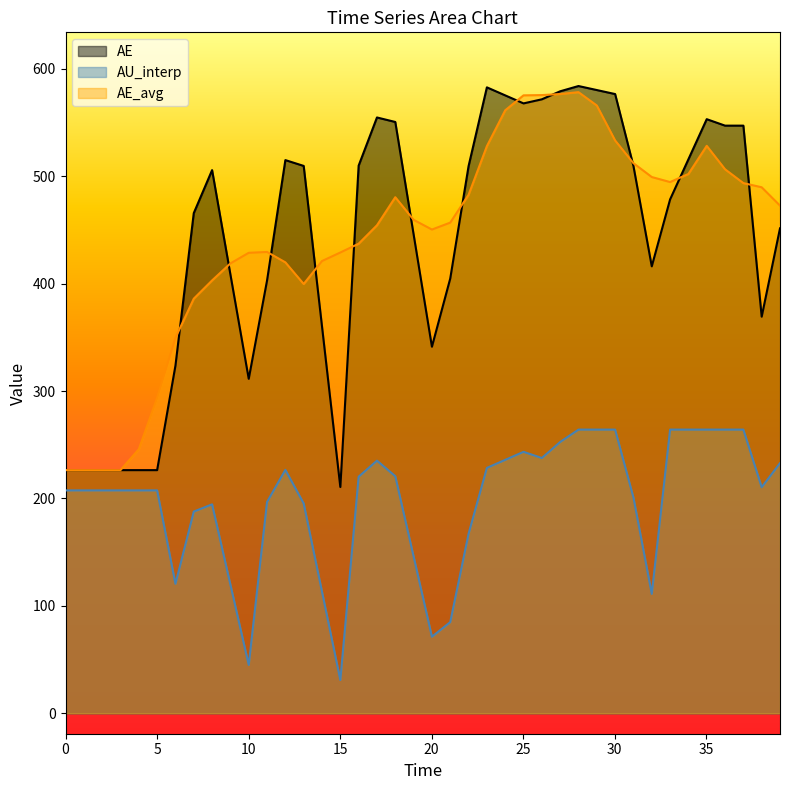

Which series changed the most between 26.0180681028492 and 28.019457956914522?

AU_interp